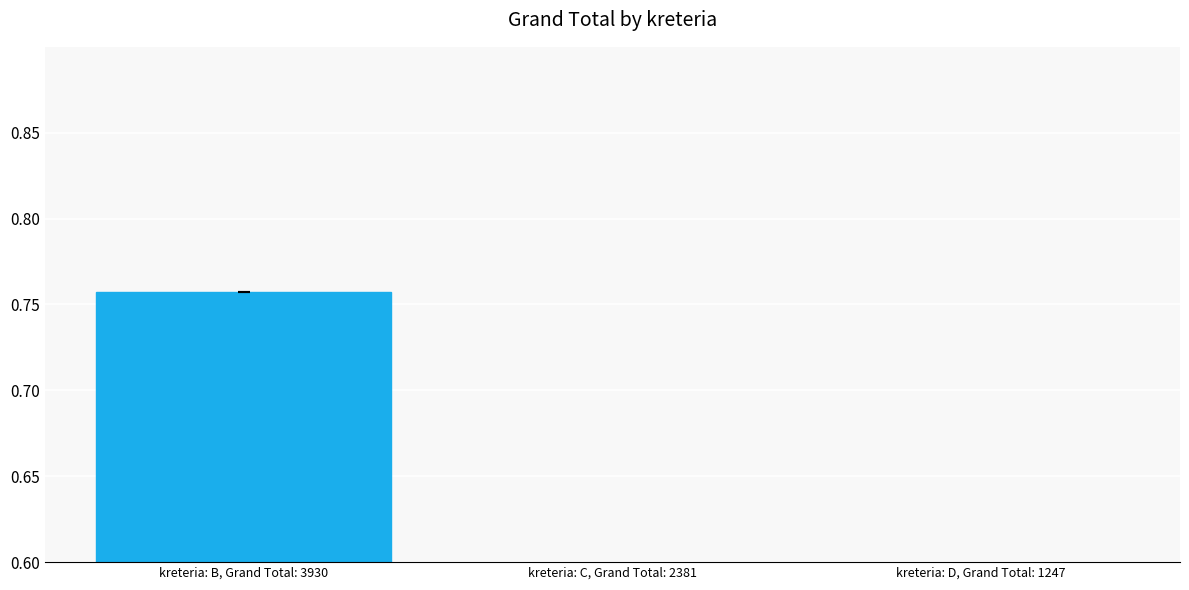

What position from the left is kreteria: D, Grand Total: 1247?

3